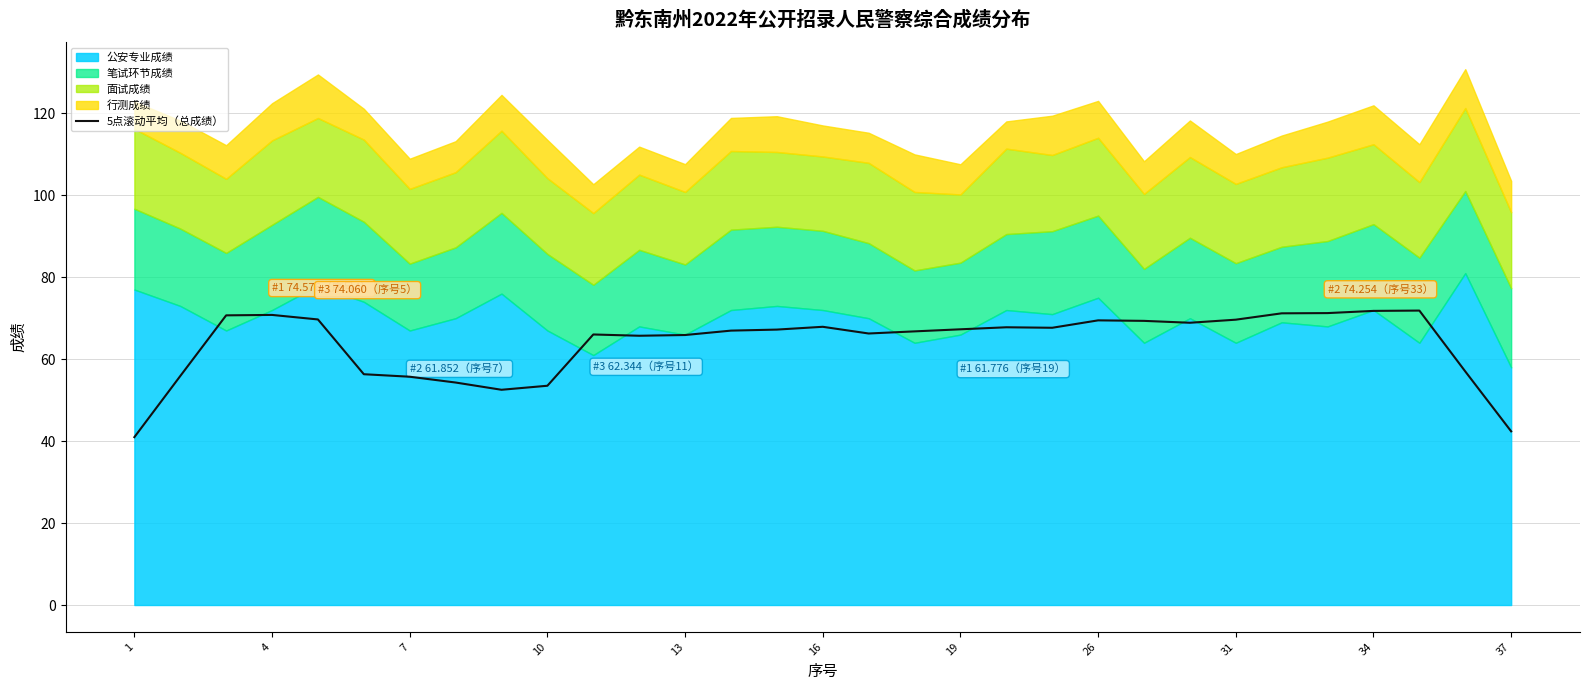

True or false: 5点滚动平均（总成绩） has a value of 26.2 at 37.

False